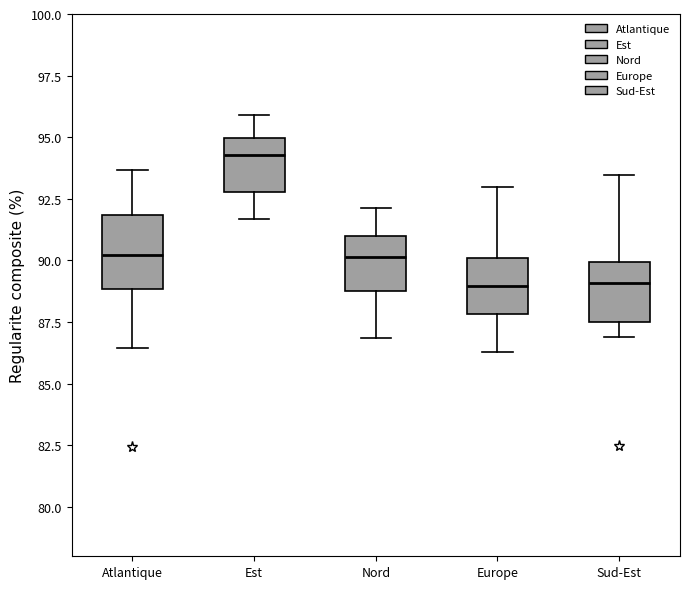

Reading left to right, transcribe this box plot: for each box, give where its median line is, the range the box spans, and where its two whiskers end, as read against the y-axis. The values are not printed on the chart, so give them approximately, as read against the axis.

Atlantique: median 90.0, box 89.0 to 92.0, whiskers 86.5 to 93.5
Est: median 94.5, box 93.0 to 95.0, whiskers 91.5 to 96.0
Nord: median 90.0, box 89.0 to 91.0, whiskers 87.0 to 92.0
Europe: median 89.0, box 88.0 to 90.0, whiskers 86.5 to 93.0
Sud-Est: median 89.0, box 87.5 to 90.0, whiskers 87.0 to 93.5